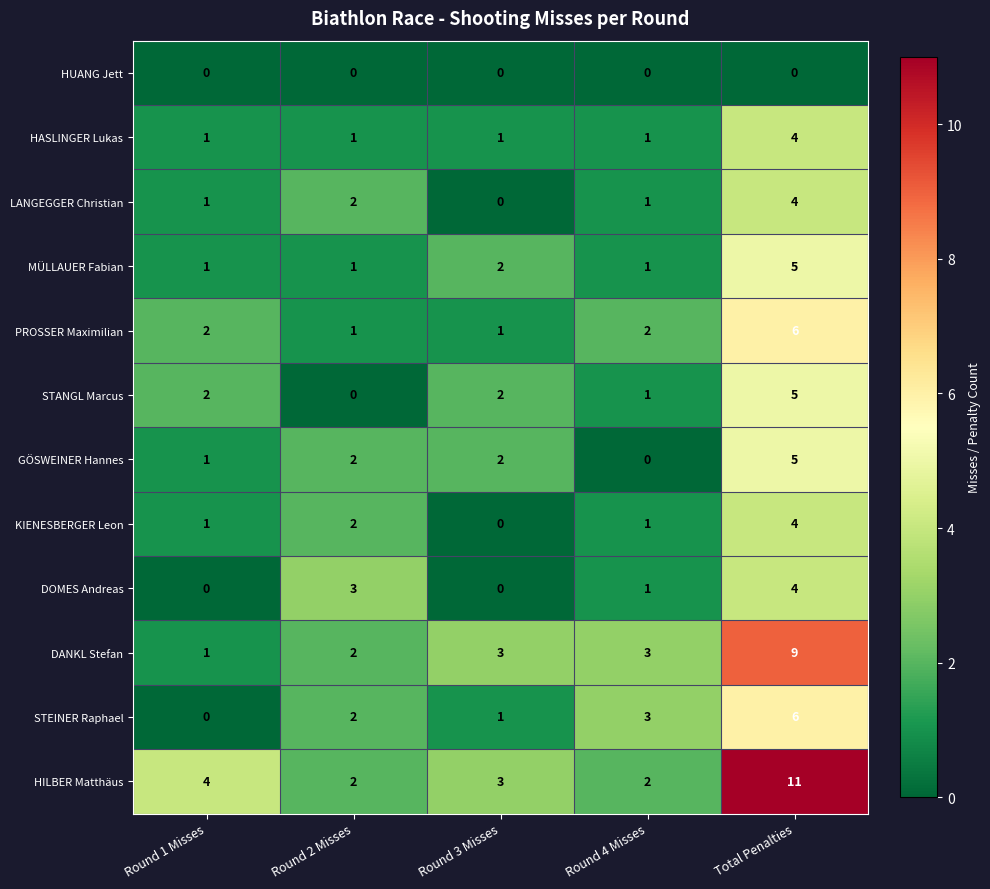

Is it true that MÜLLAUER Fabian equals 2 at Round 4 Misses?

False